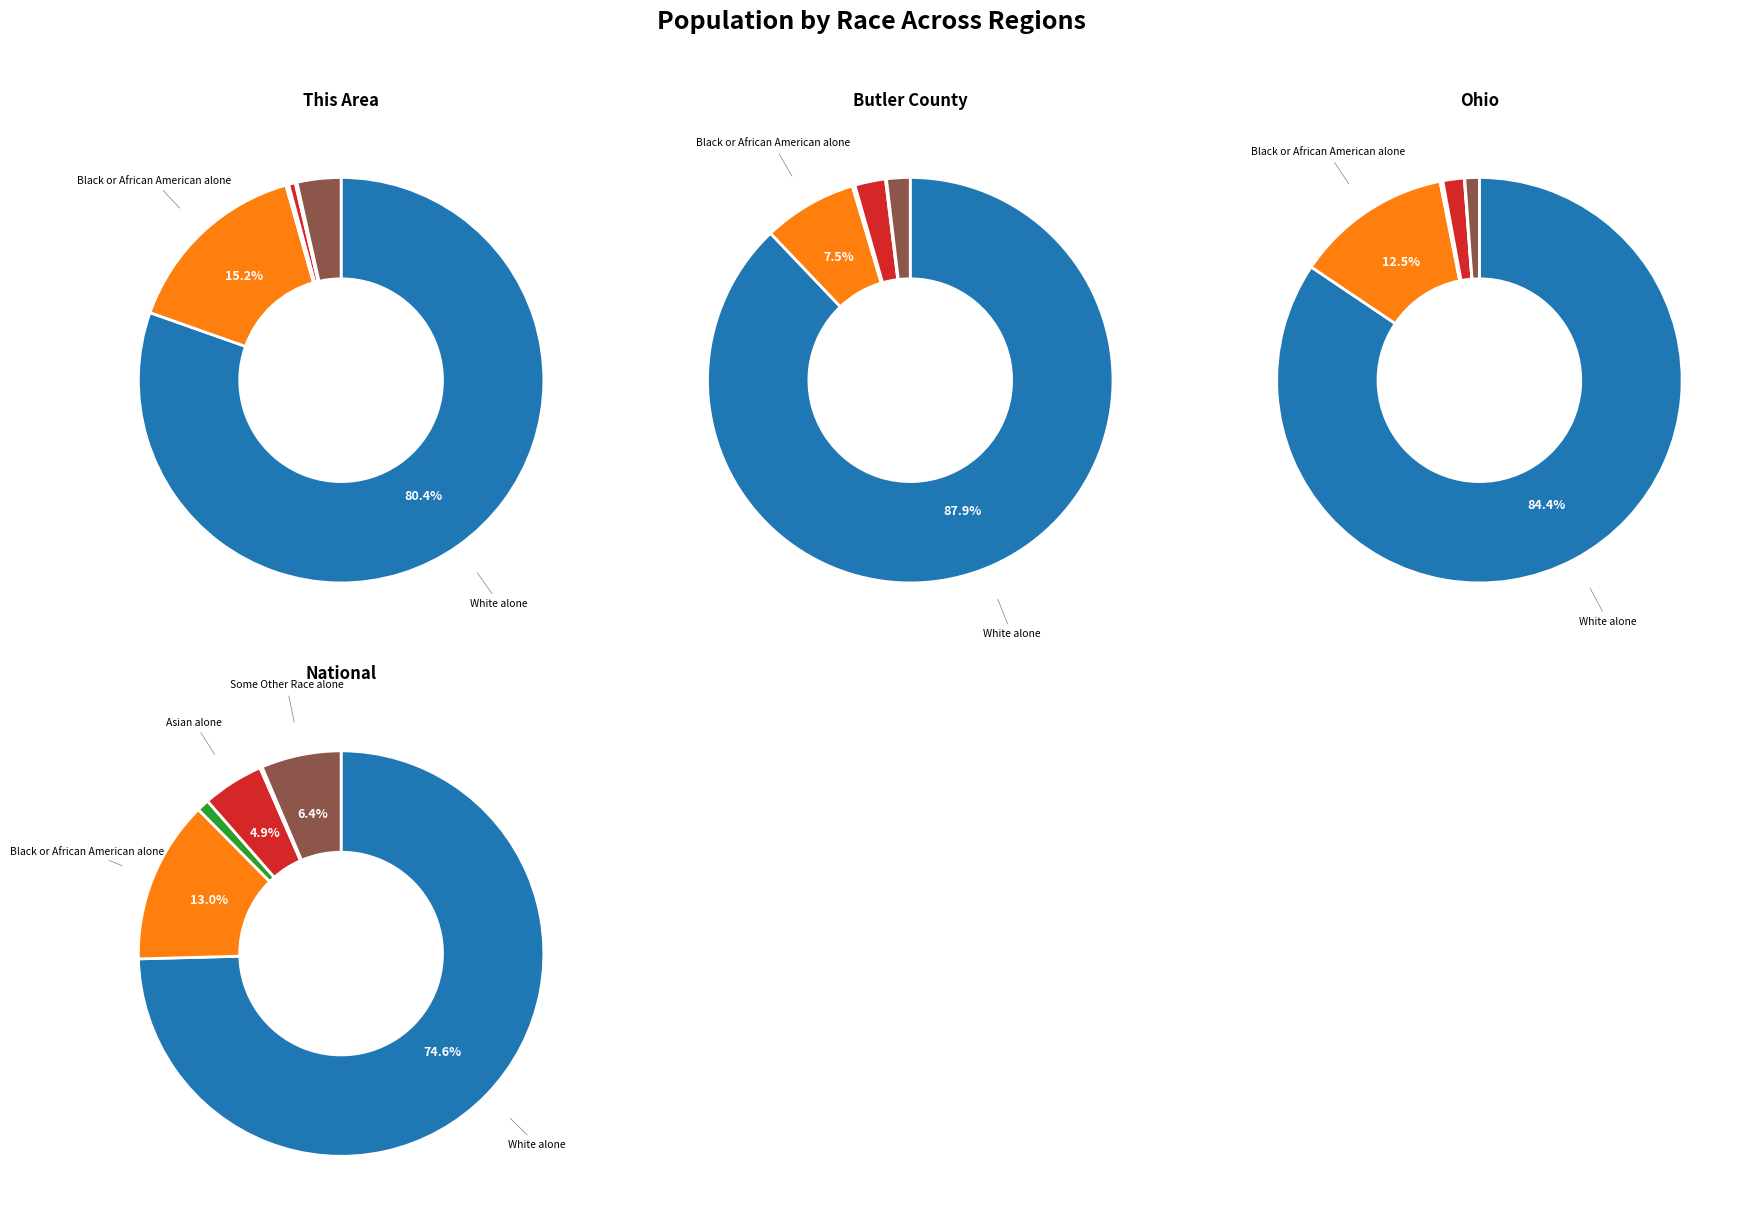

What percentage is the National slice, to the nearest percent?

99%